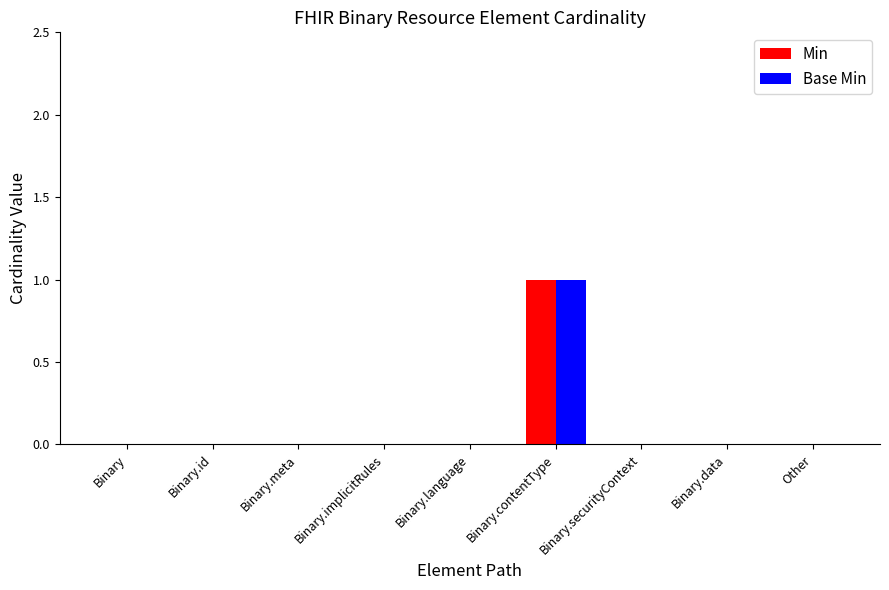

Which category has the highest value across all series?

Binary.contentType